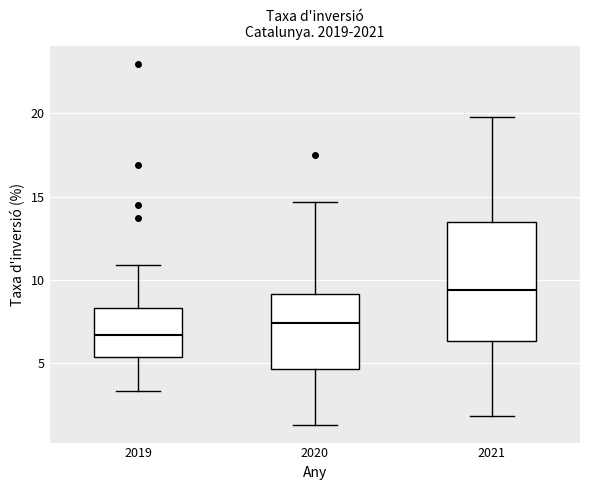

Where is the upper edge of the box at x = 2020 on the y-axis? The values are not printed on the chart, so give them approximately, as read against the axis.

9.0